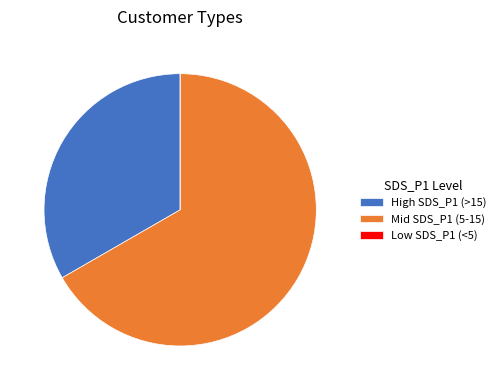

True or false: Mid SDS_P1 (5-15) accounts for 57% of the total.

False